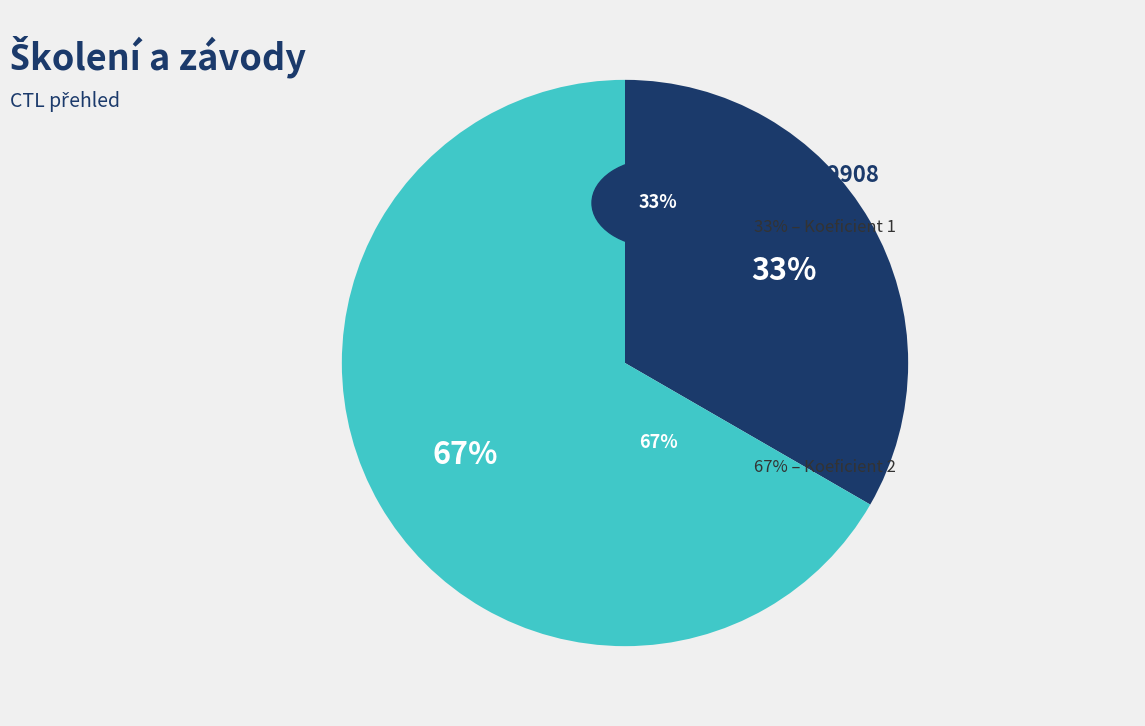

To the nearest percent, what is the average slice percentage?

50%